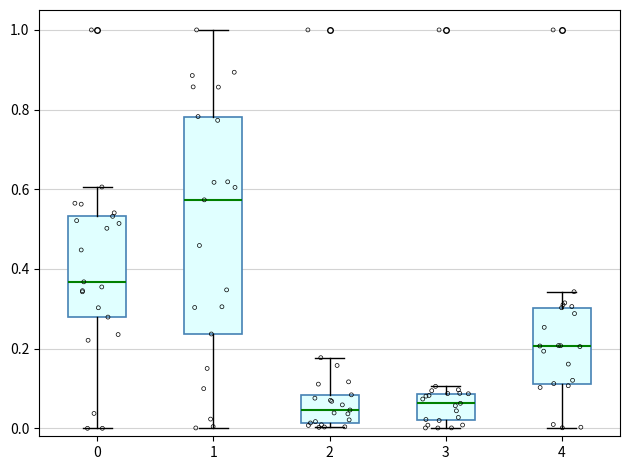

Where does the lower whisker of the box at x = 0 end on the y-axis? The values are not printed on the chart, so give them approximately, as read against the axis.

0.00